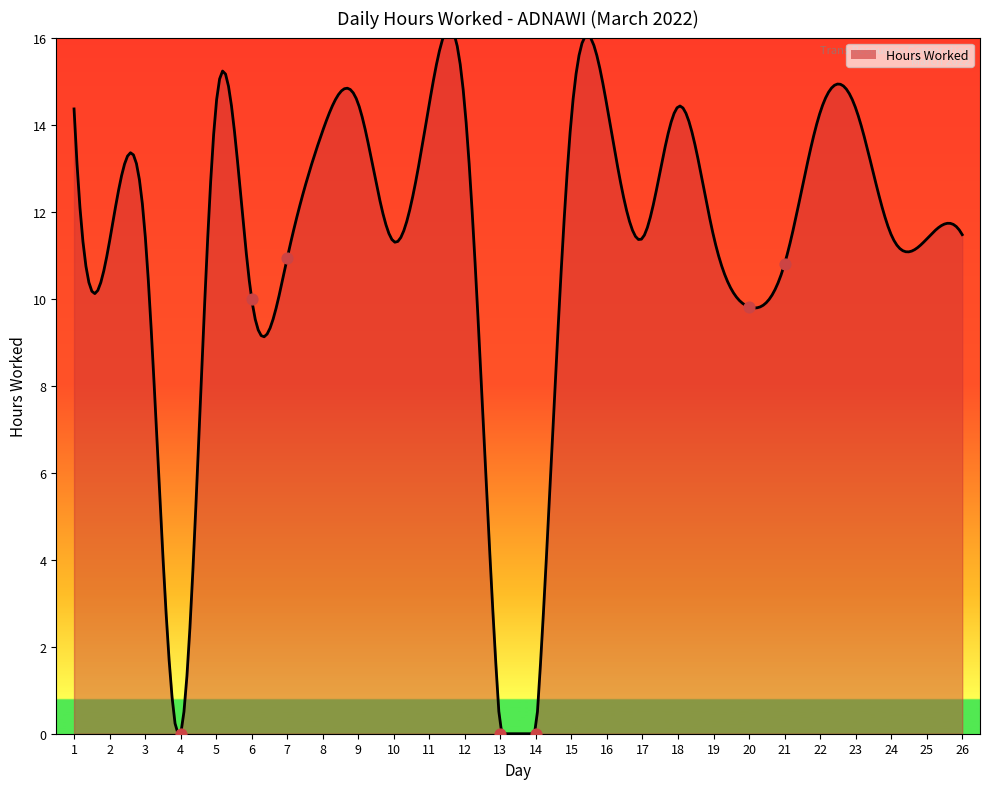

What is the ratio of the value at 25 to the value at 9?

0.8